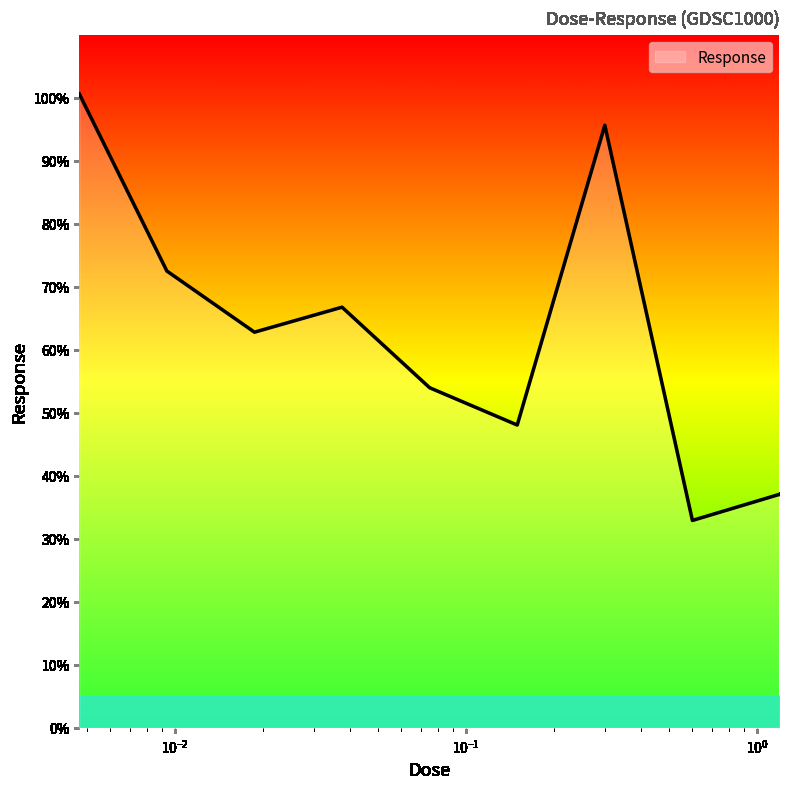

What is the difference between the maximum and minimum values?

67.7